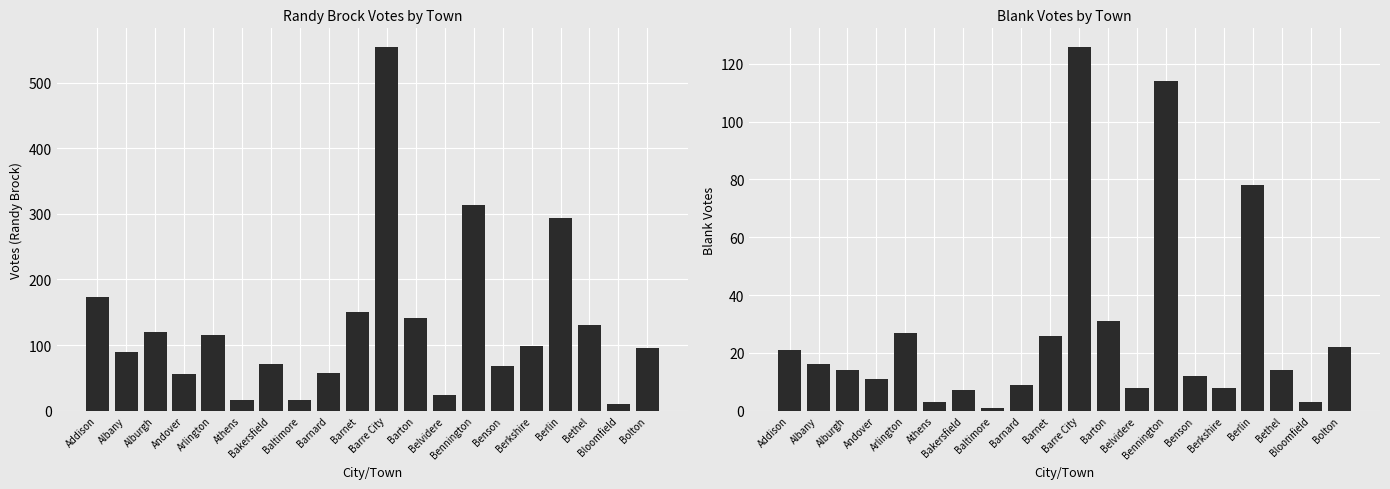

What position from the right is Bennington?

7